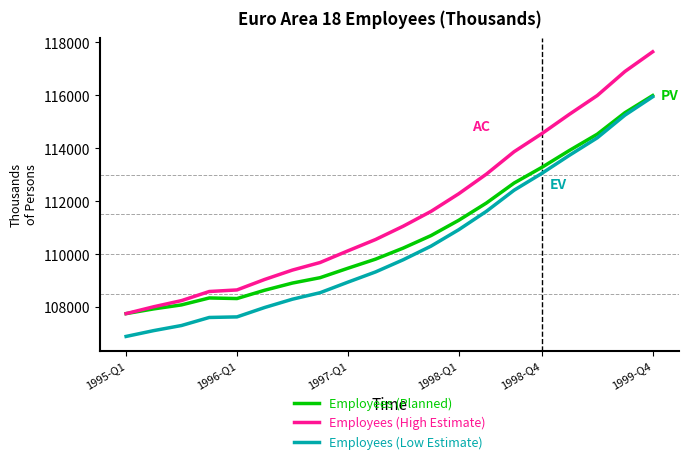

Which series has the largest total across all categories?

Employees (High Estimate)